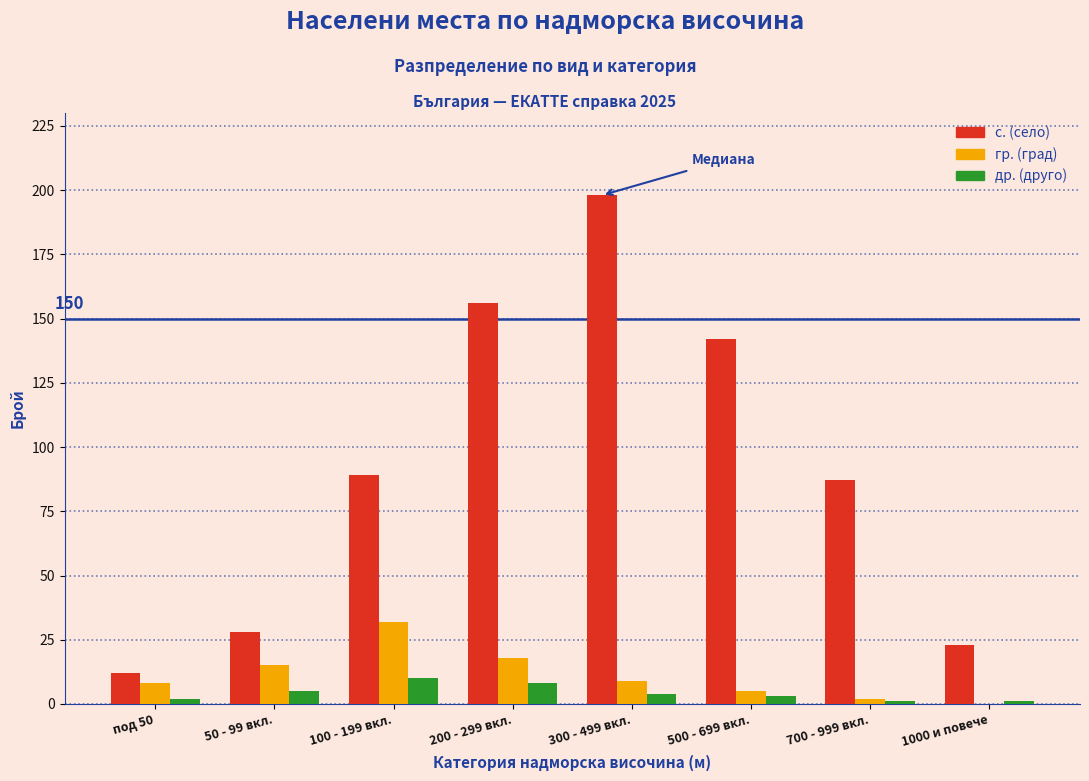

Reading left to right, extract all data points from this chart.

с. (село): под 50=12	50 - 99 вкл.=28	100 - 199 вкл.=89	200 - 299 вкл.=156	300 - 499 вкл.=198	500 - 699 вкл.=142	700 - 999 вкл.=87	1000 и повече=23
гр. (град): под 50=8	50 - 99 вкл.=15	100 - 199 вкл.=32	200 - 299 вкл.=18	300 - 499 вкл.=9	500 - 699 вкл.=5	700 - 999 вкл.=2	1000 и повече=0
др. (друго): под 50=2	50 - 99 вкл.=5	100 - 199 вкл.=10	200 - 299 вкл.=8	300 - 499 вкл.=4	500 - 699 вкл.=3	700 - 999 вкл.=1	1000 и повече=1